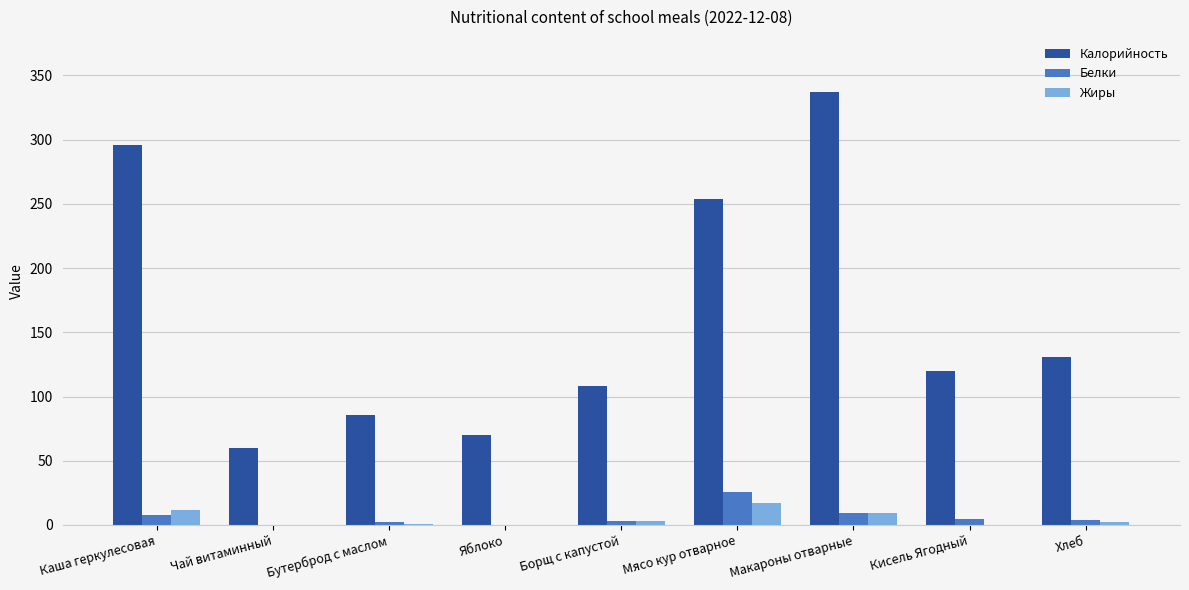

Between Борщ с капустой and Макароны отварные, which series saw the biggest shift?

Калорийность